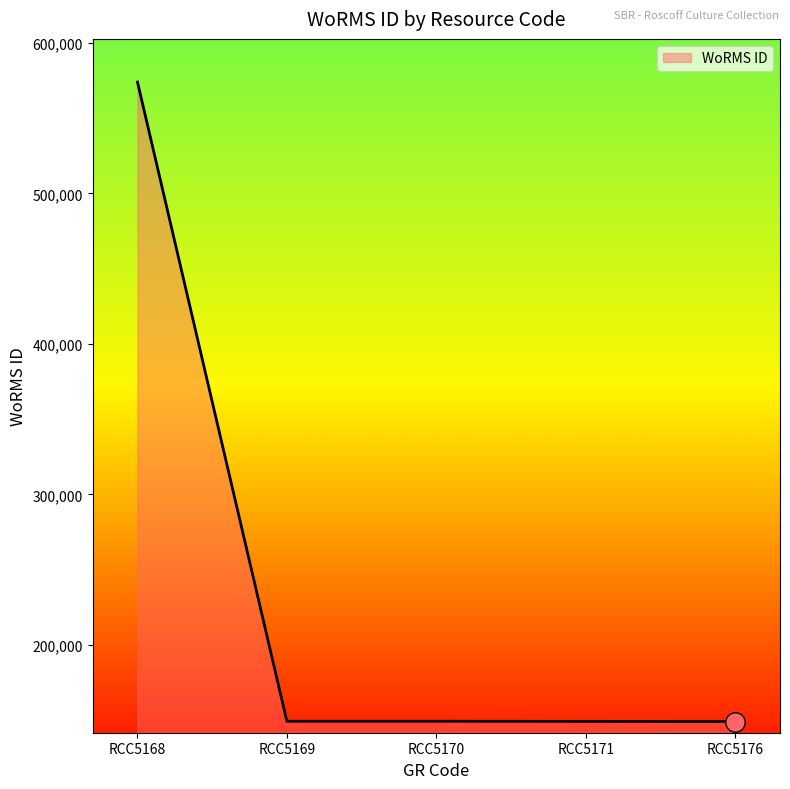

The value at RCC5168 is 989481. True or false?

False